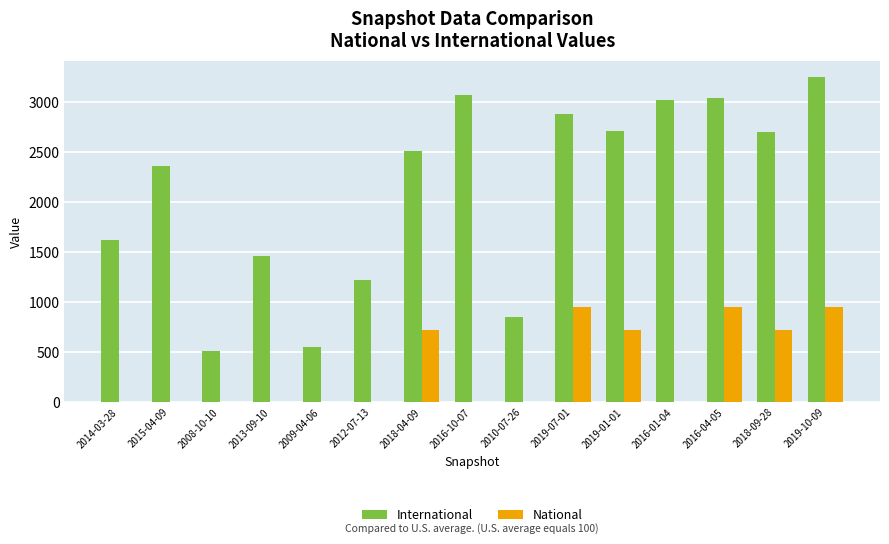

What is the maximum value for International?

3253